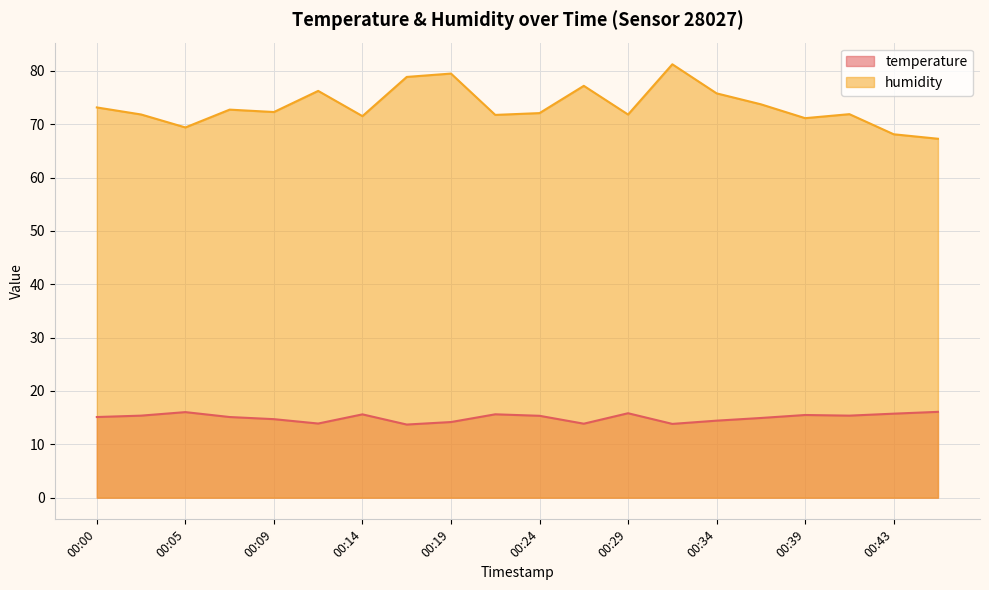

True or false: temperature and humidity intersect in this chart.

False